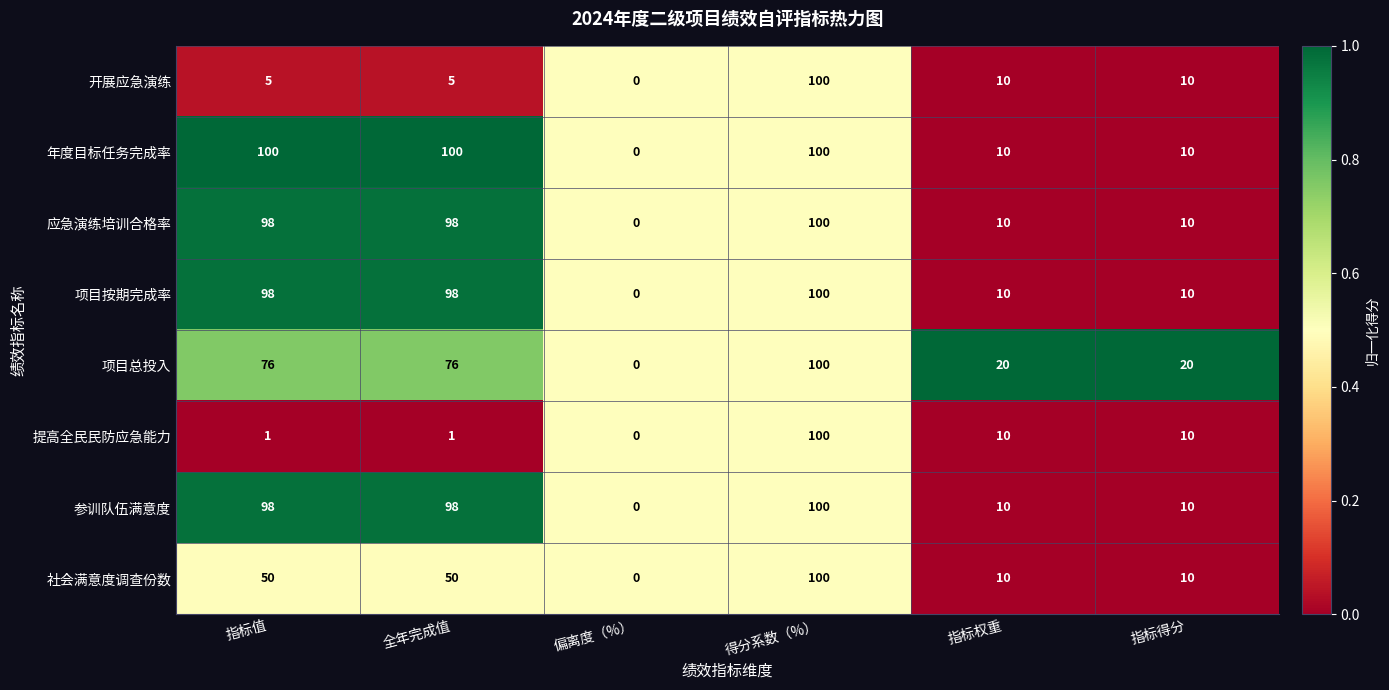

What is the difference between the highest and lowest values at 指标得分?

10